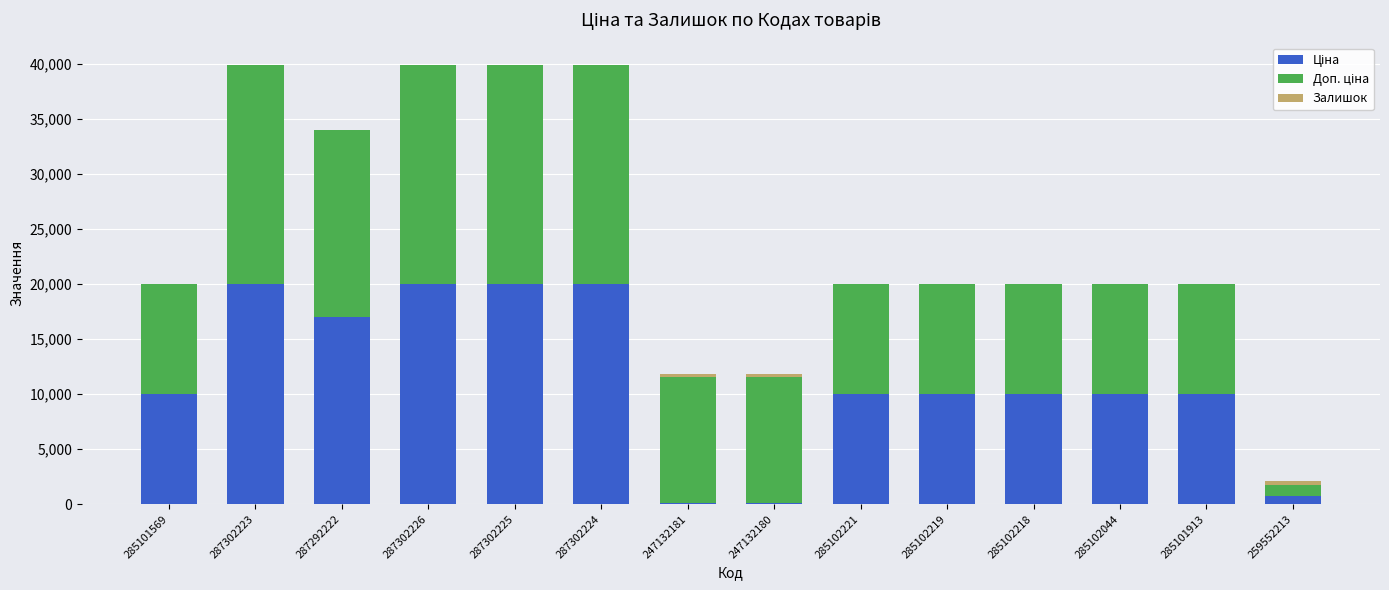

What is the sum of the Залишок values at 247132181 and 287302225?

265.0